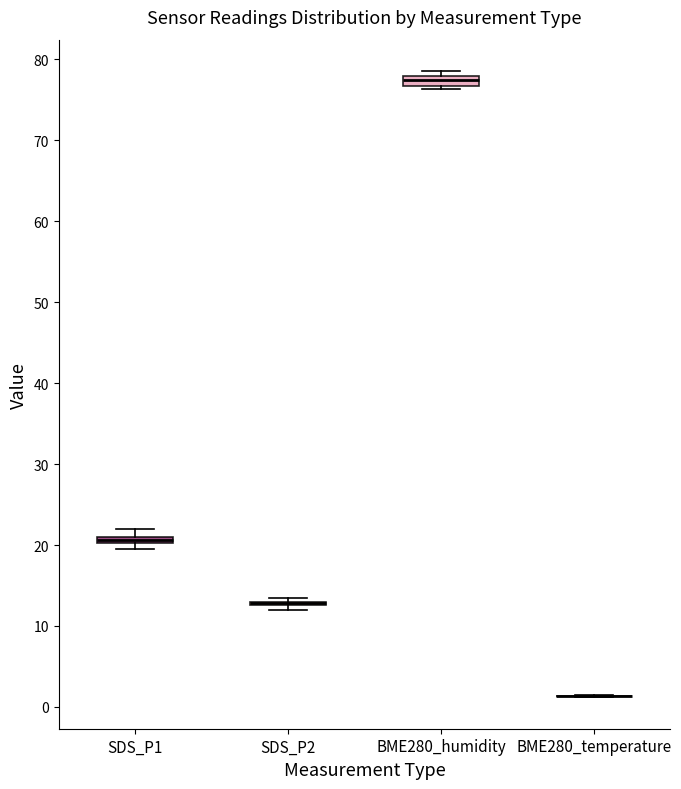

Where is the lower edge of the box for BME280_humidity on the y-axis? The values are not printed on the chart, so give them approximately, as read against the axis.

77